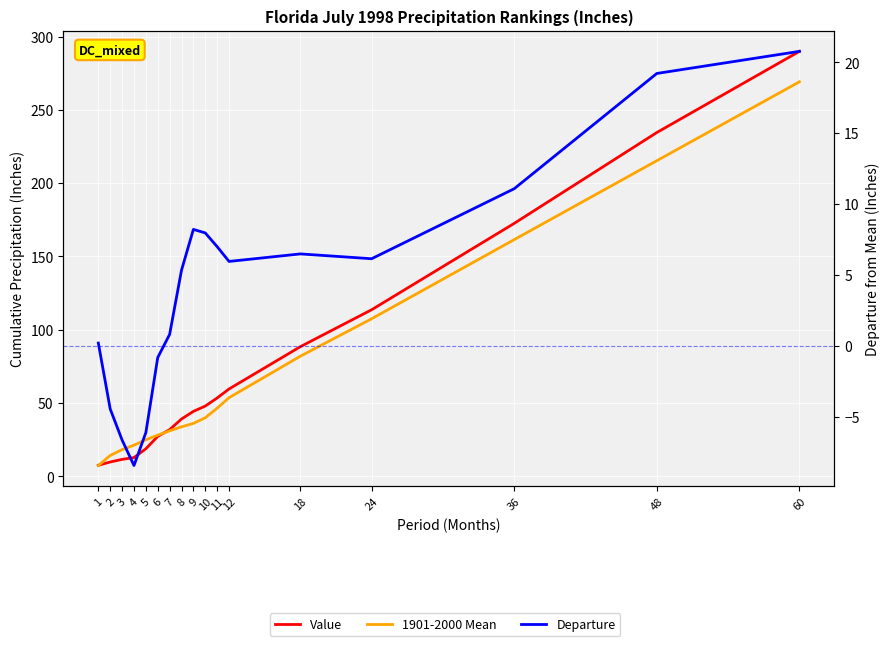

Which series has the widest spread of values?

Value